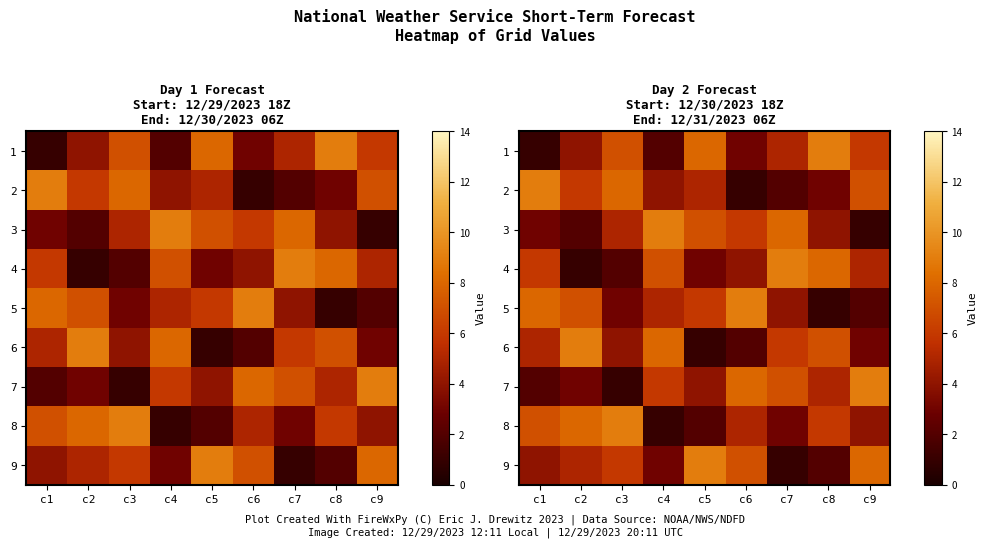

The value of 1 at c1 is 0. True or false?

False